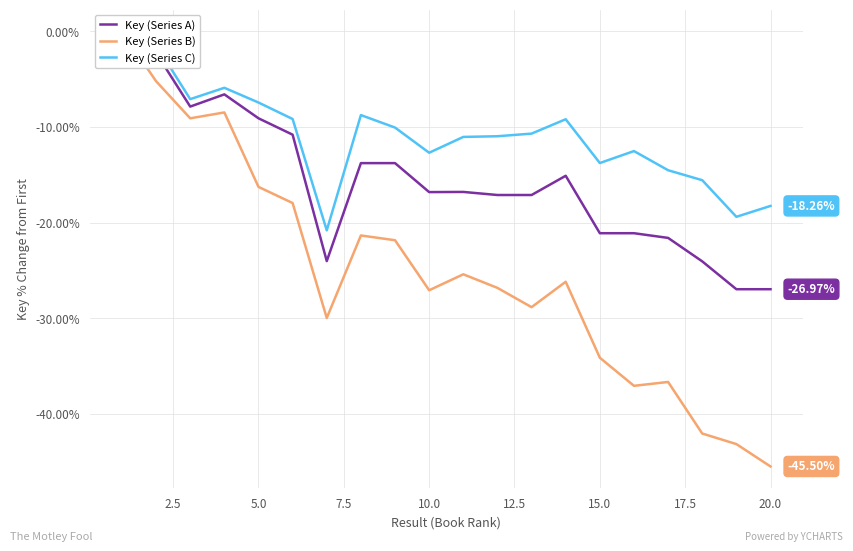

True or false: Key (Series C) and Key (Series B) cross at least once.

False